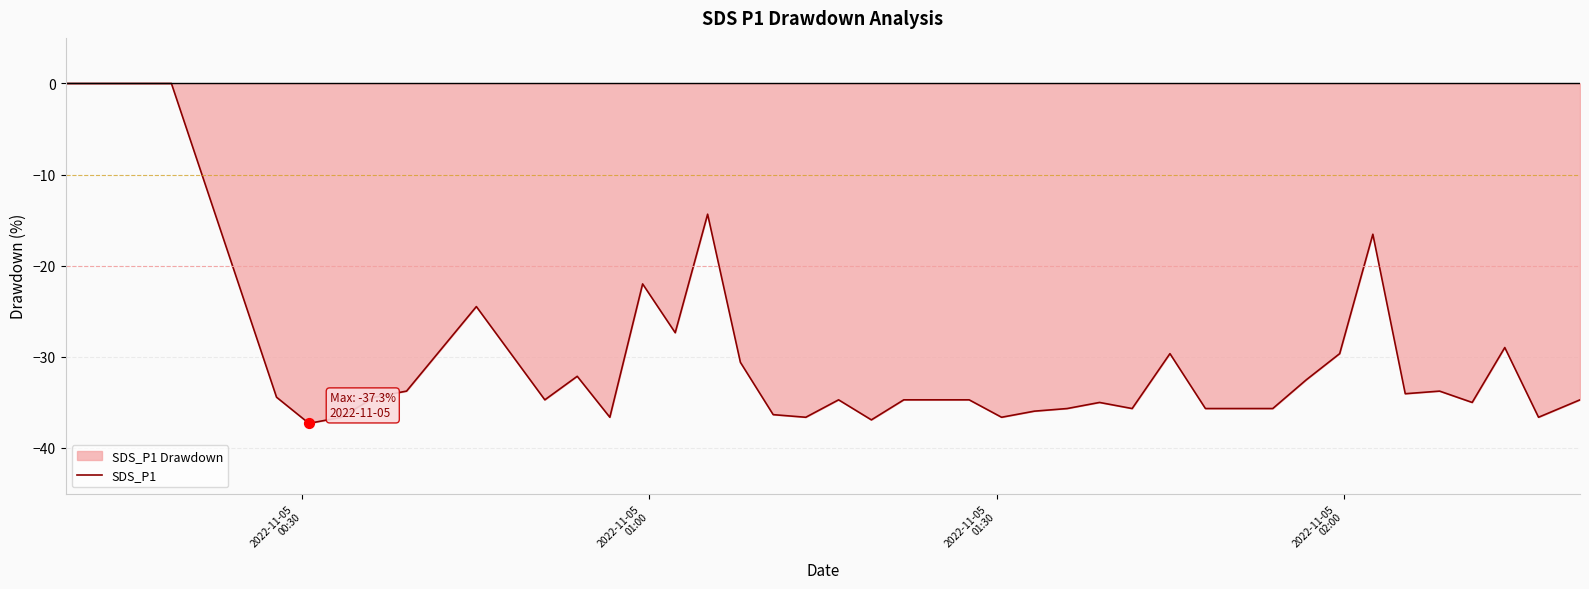

Between 5 and 31, which is larger?

31